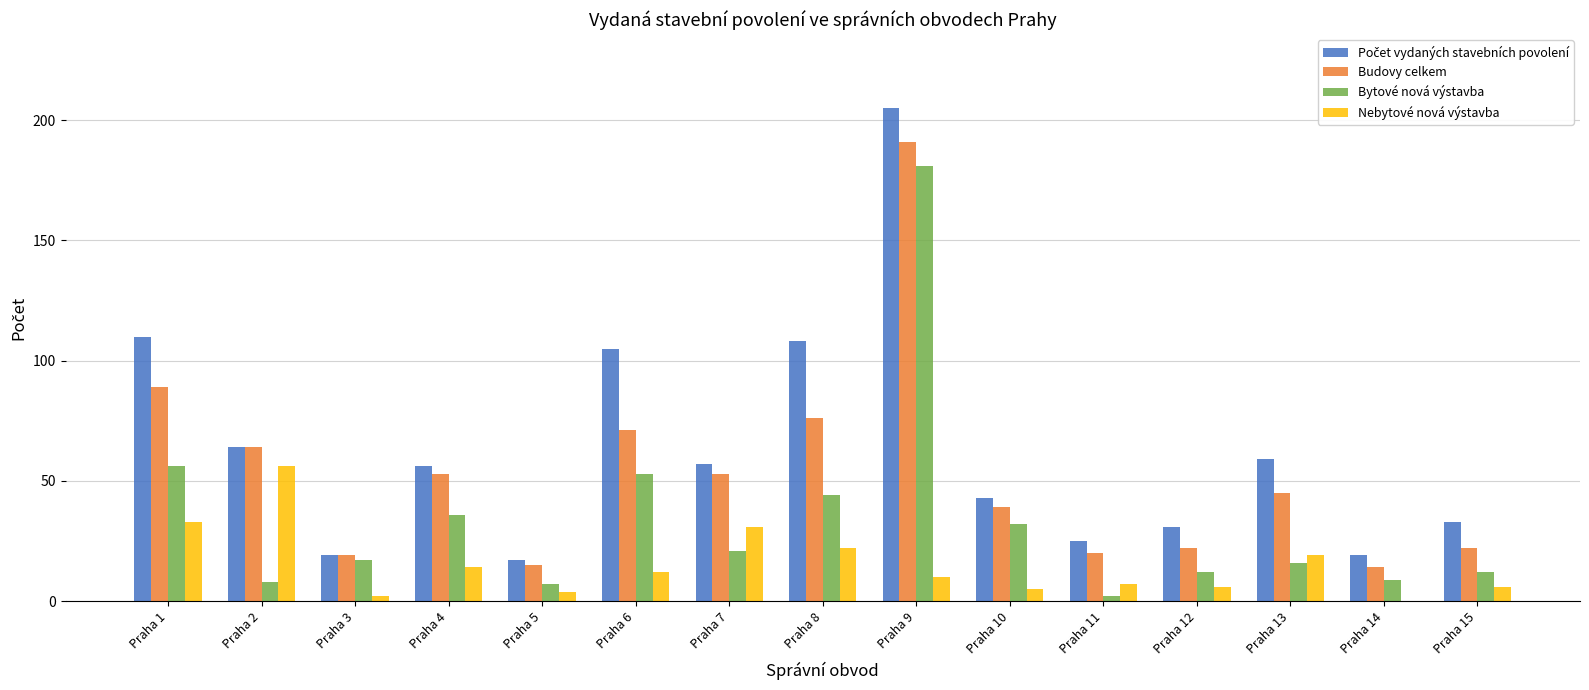

What is the sum of all Bytové nová výstavba values?

506